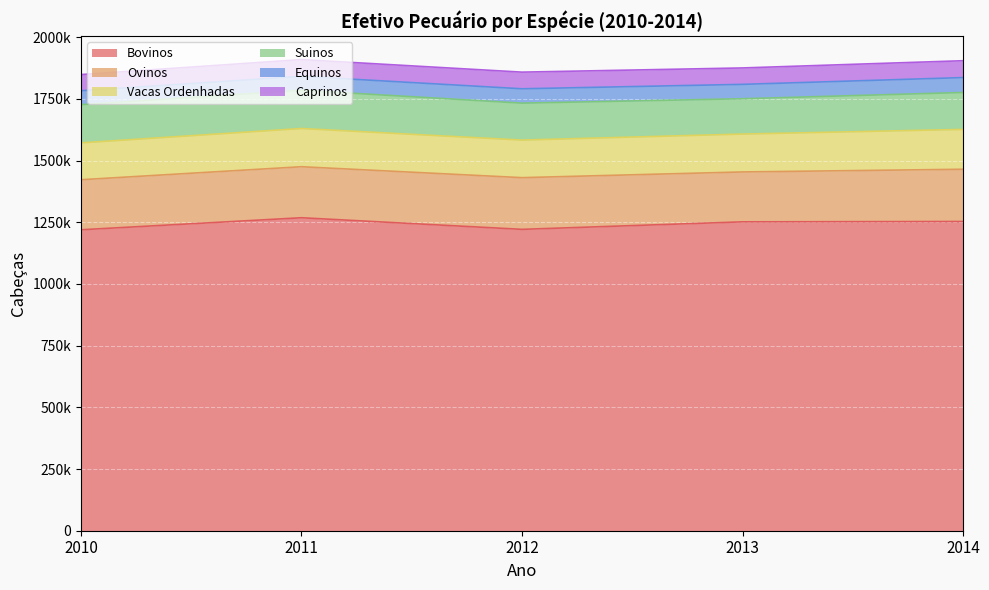

True or false: Suinos and Ovinos intersect in this chart.

False